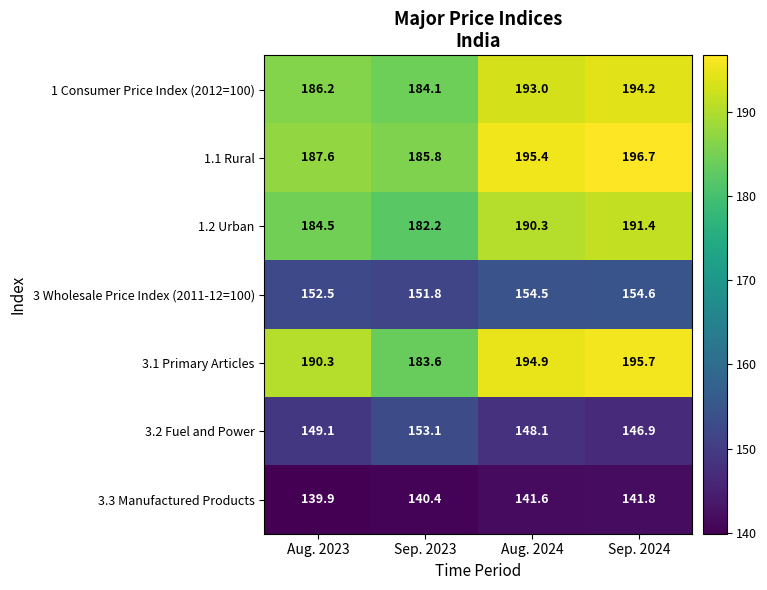

Reading left to right, extract all data points from this chart.

1 Consumer Price Index (2012=100): 186.2	184.1	193.0	194.2
1.1 Rural: 187.6	185.8	195.4	196.7
1.2 Urban: 184.5	182.2	190.3	191.4
3 Wholesale Price Index (2011-12=100): 152.5	151.8	154.5	154.6
3.1 Primary Articles: 190.3	183.6	194.9	195.7
3.2 Fuel and Power: 149.1	153.1	148.1	146.9
3.3 Manufactured Products: 139.9	140.4	141.6	141.8